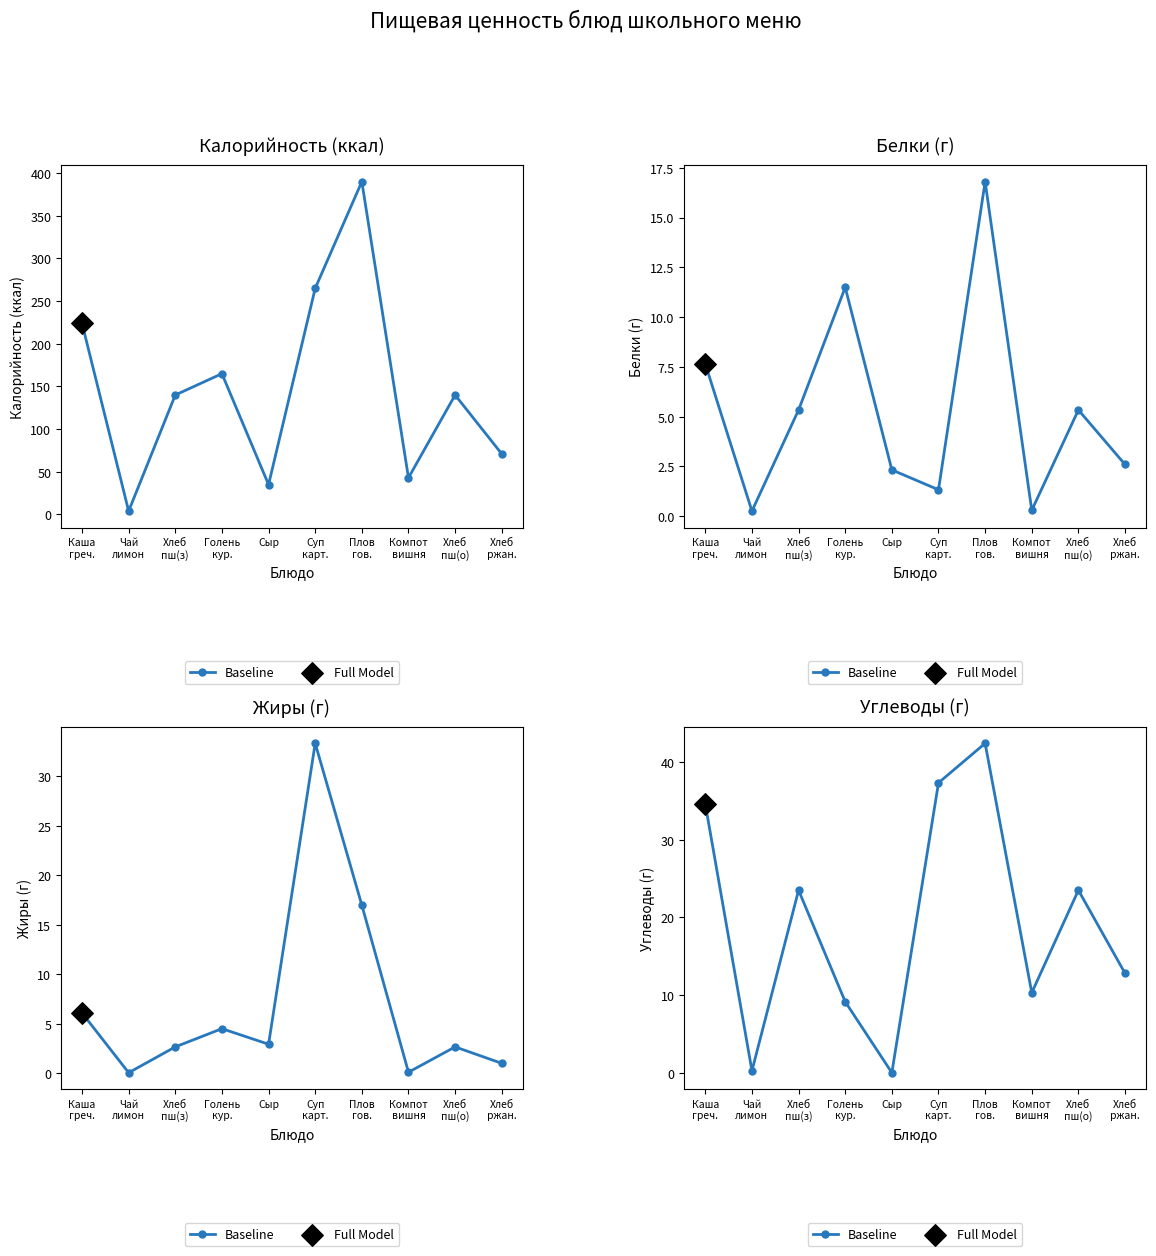

Approximately how many times larger is the value at Компот
вишня compared to Каша
греч.?

0.3